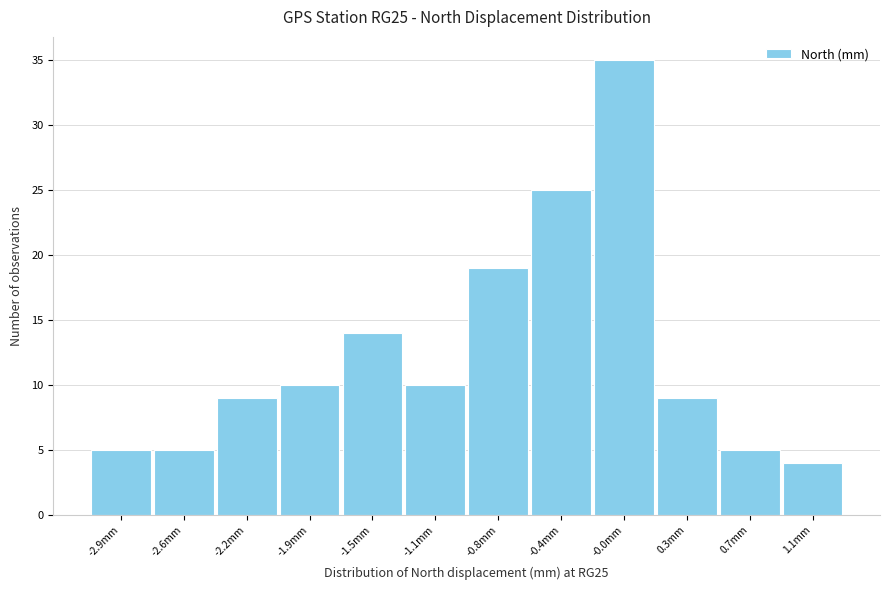

Reading right to left, transcribe all the data shown in this chart.

1.1mm=4	0.7mm=5	0.3mm=9	-0.0mm=35	-0.4mm=25	-0.8mm=19	-1.1mm=10	-1.5mm=14	-1.9mm=10	-2.2mm=9	-2.6mm=5	-2.9mm=5